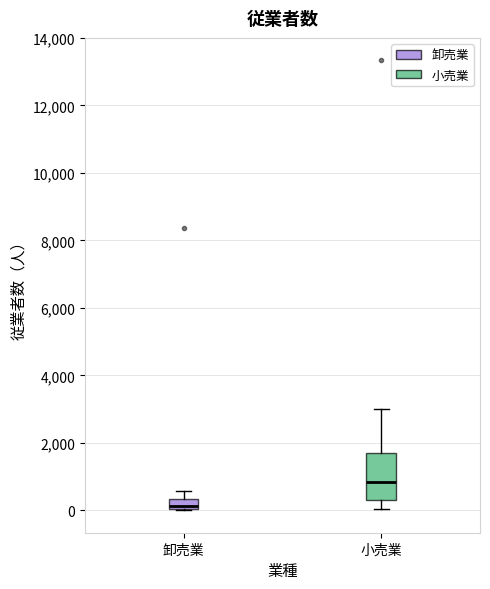

Where does the upper whisker of the box for 小売業 end on the y-axis? The values are not printed on the chart, so give them approximately, as read against the axis.

3000